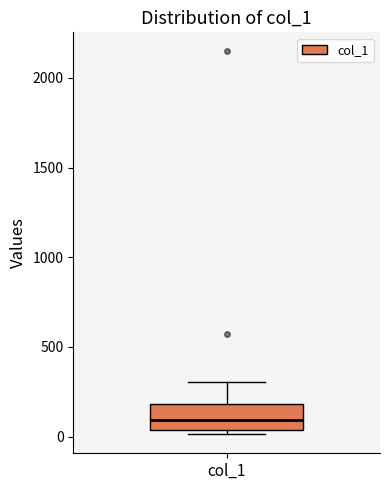

Transcribe this box plot: give where the median line is, the range the box spans, and where the two whiskers end, as read against the y-axis. The values are not printed on the chart, so give them approximately, as read against the axis.

median 100, box 50 to 200, whiskers 0 to 300